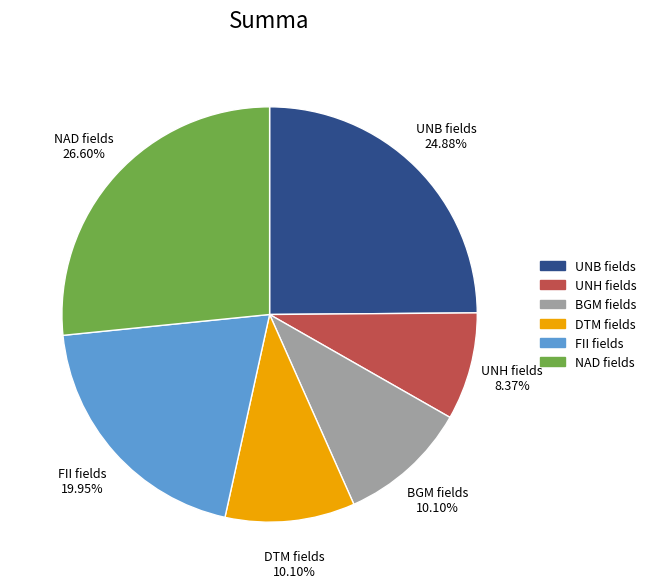

How many slices are in this pie chart?

6